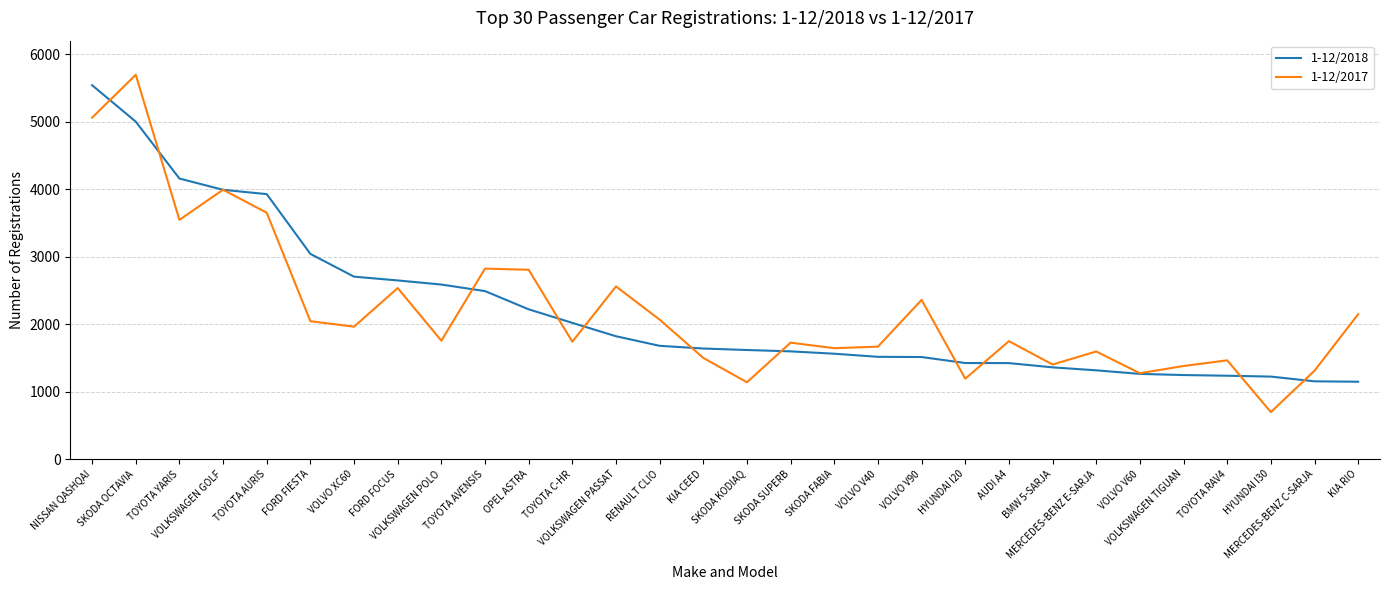

True or false: 1-12/2017 has more than 1 interior local peaks.

True